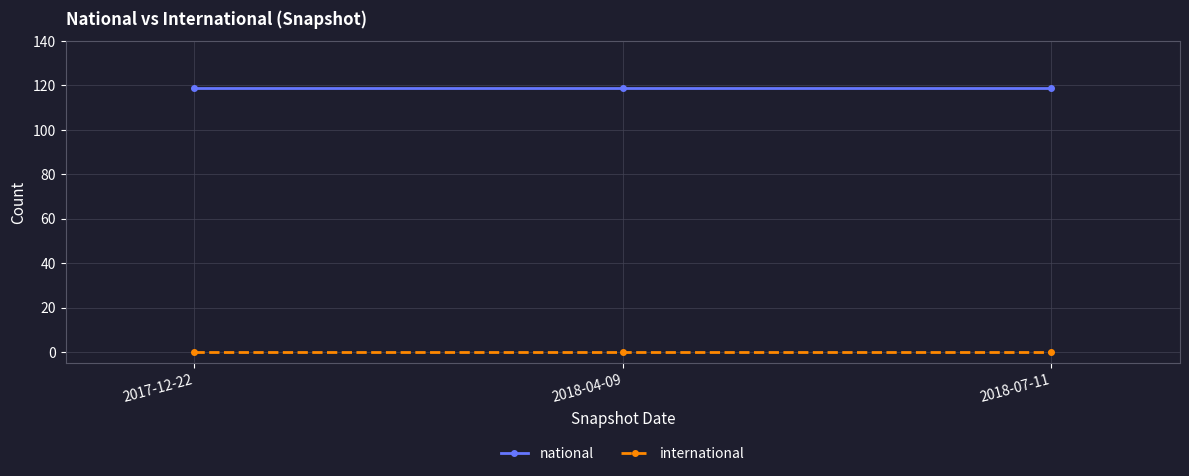

The value of national at 2018-04-09 is 61. True or false?

False